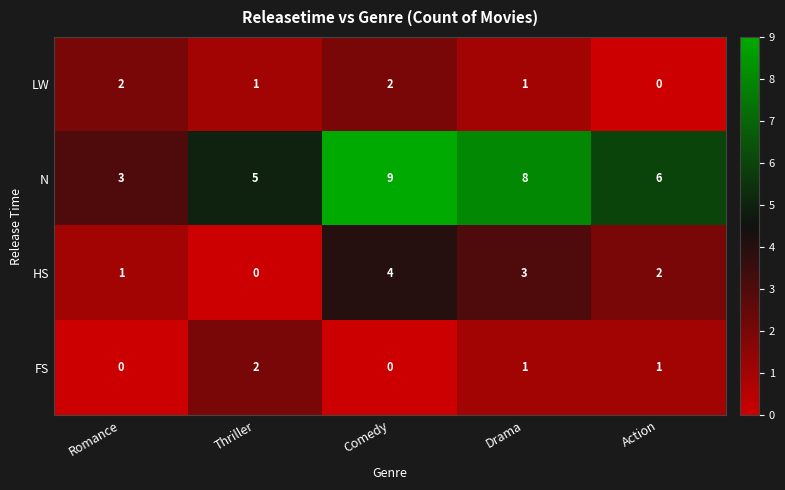

Reading left to right, what are all the values shown in this chart?

LW: Romance=2	Thriller=1	Comedy=2	Drama=1	Action=0
N: Romance=3	Thriller=5	Comedy=9	Drama=8	Action=6
HS: Romance=1	Thriller=0	Comedy=4	Drama=3	Action=2
FS: Romance=0	Thriller=2	Comedy=0	Drama=1	Action=1